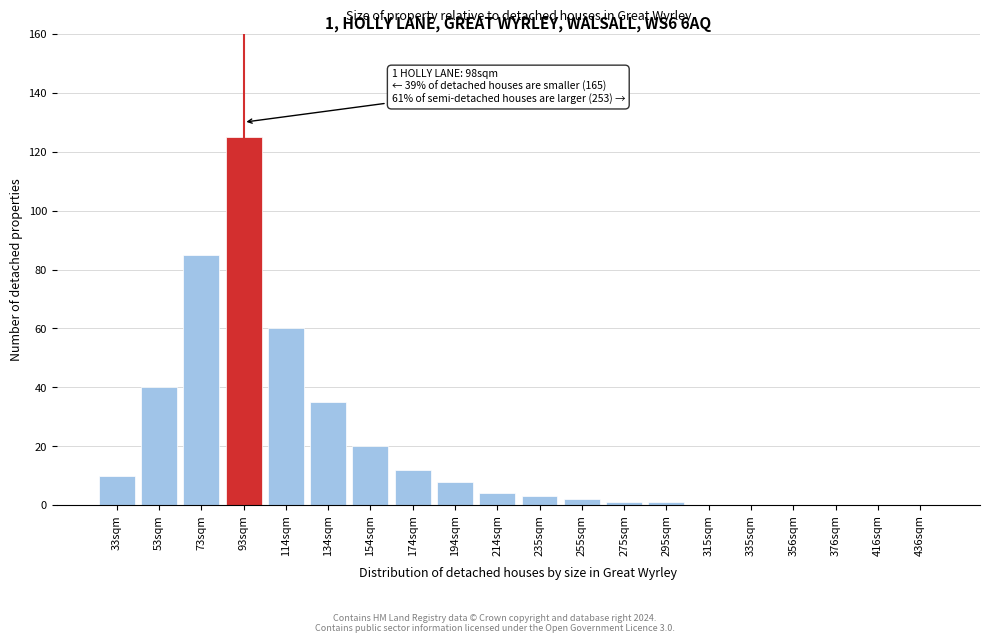

Reading left to right, extract all data points from this chart.

33sqm=10	53sqm=40	73sqm=85	93sqm=125	114sqm=60	134sqm=35	154sqm=20	174sqm=12	194sqm=8	214sqm=4	235sqm=3	255sqm=2	275sqm=1	295sqm=1	315sqm=0	335sqm=0	356sqm=0	376sqm=0	416sqm=0	436sqm=0